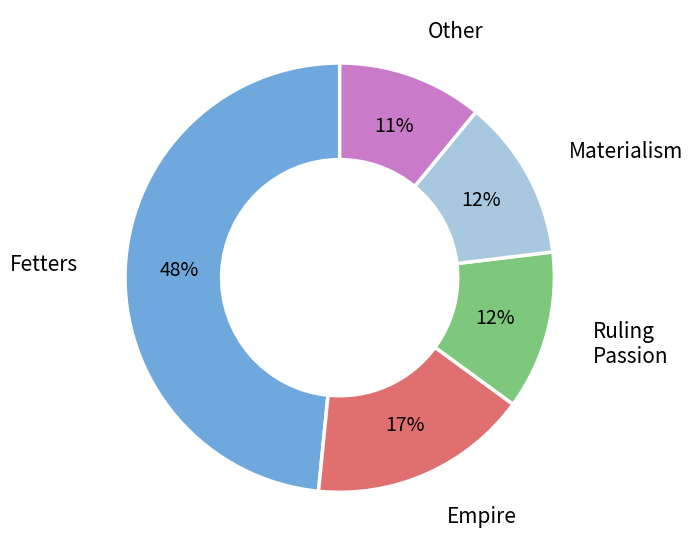

Does any single category account for the majority?

No